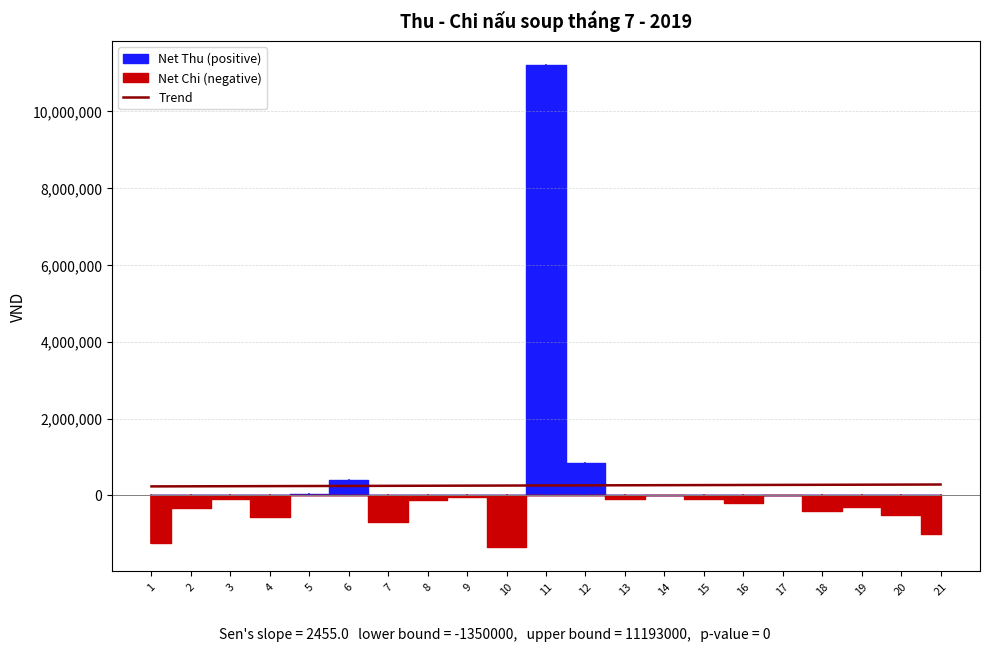

Is it true that the value at 20 is 184480.5?

False